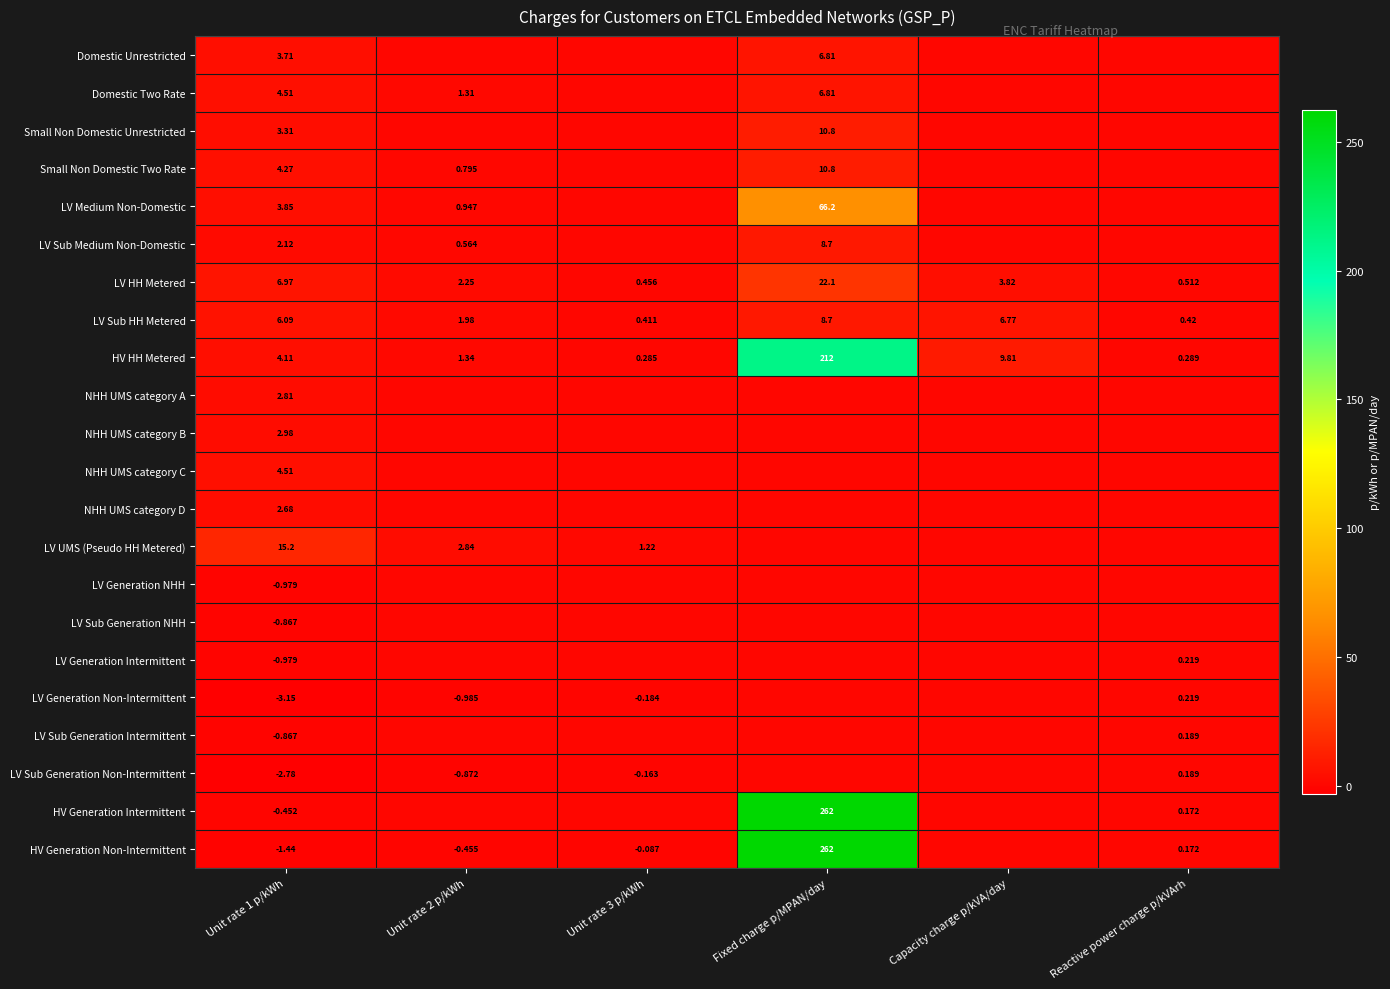

At how many categories does at least one series exceed 257?

1